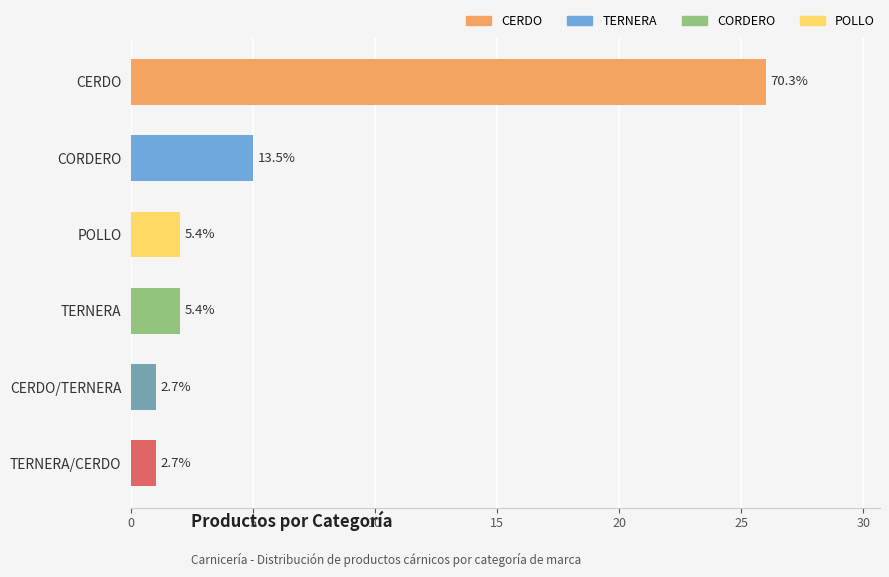

What is the maximum value shown in the chart?

26